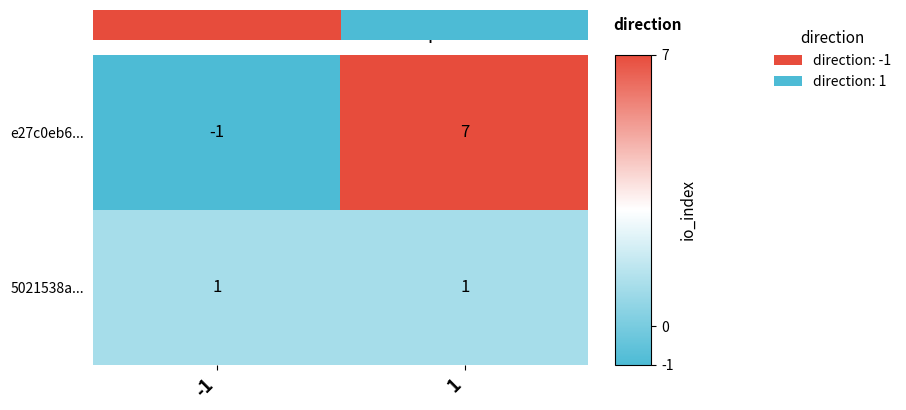

Rank the series at 1 from highest to lowest value.

e27c0eb6..., 5021538a...